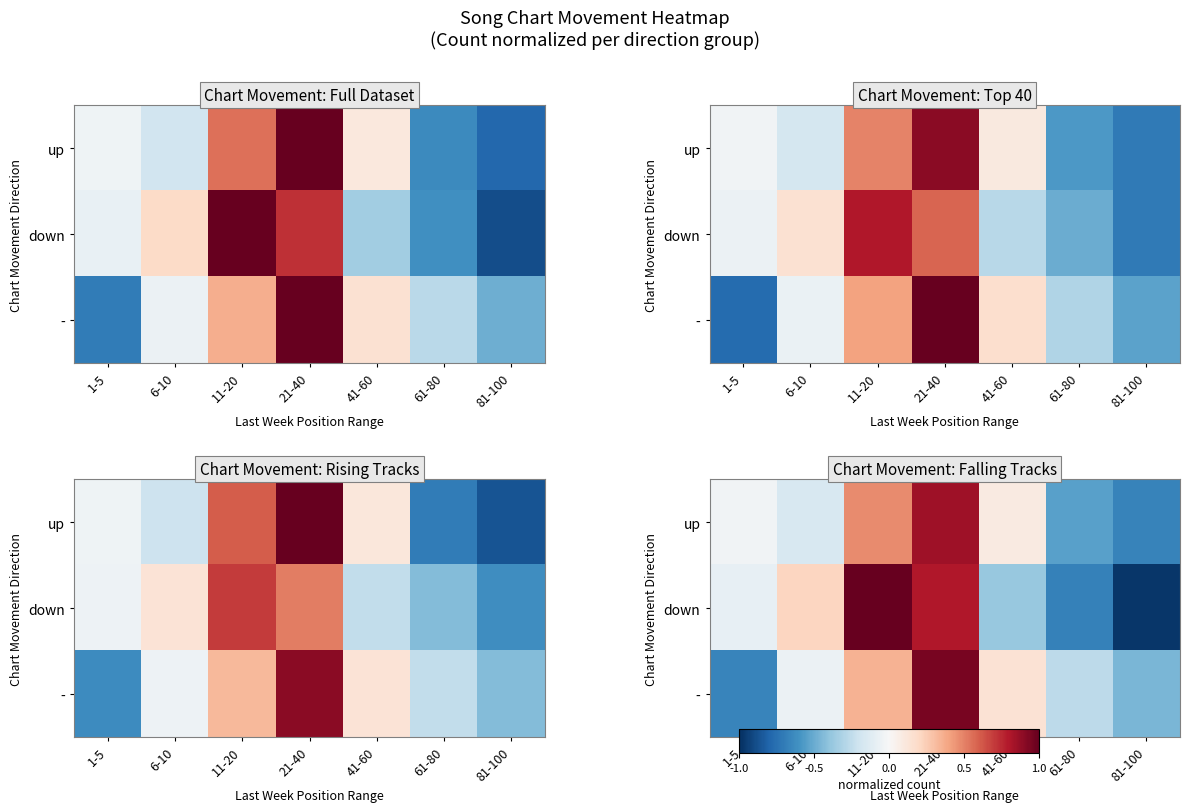

What is the maximum value for -?

0.9